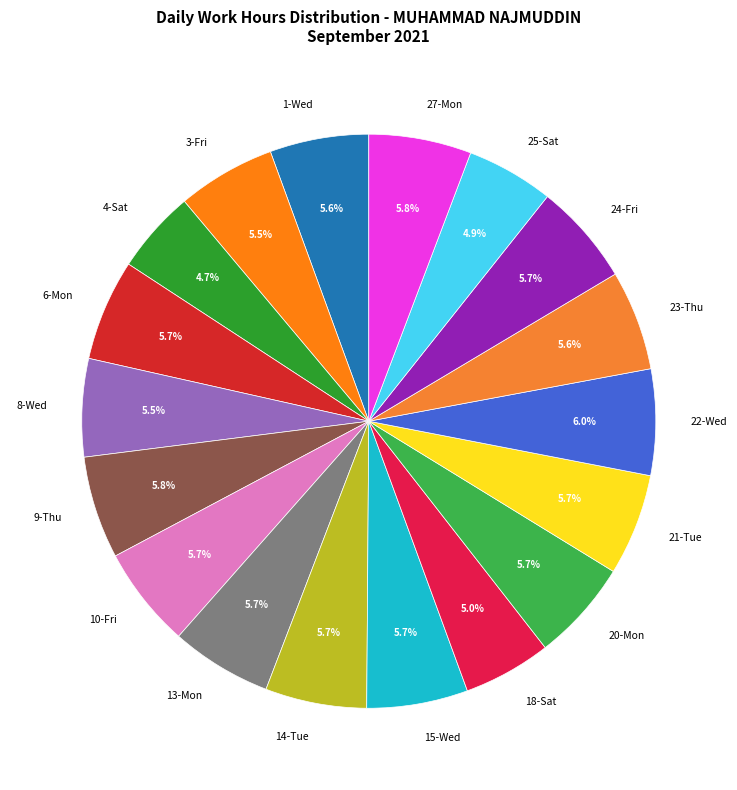

Is 27-Mon the majority of the pie?

No